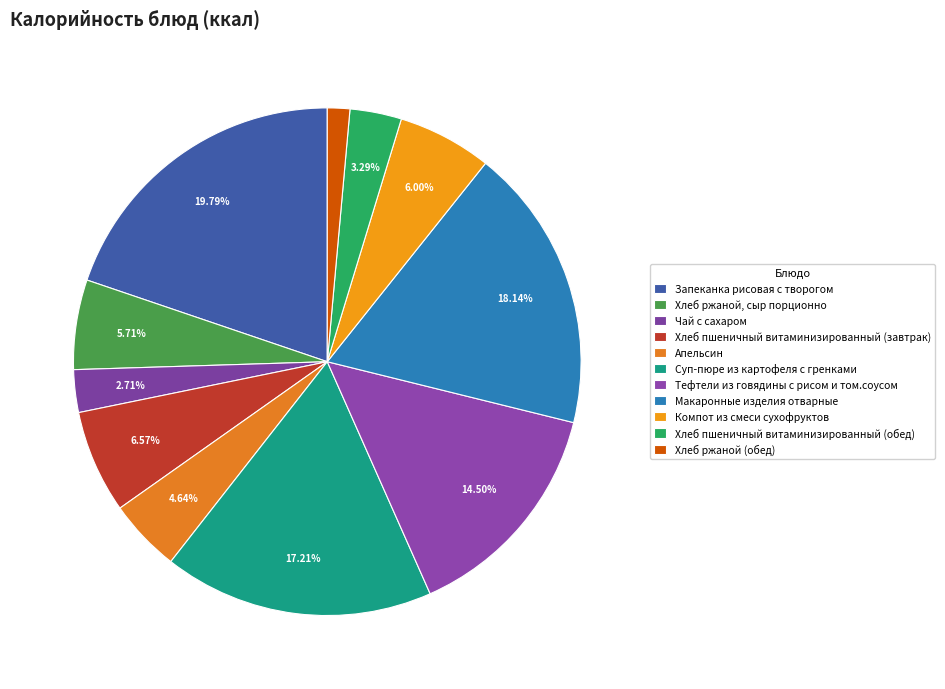

Is it true that Макаронные изделия отварные is 18% of the pie?

True